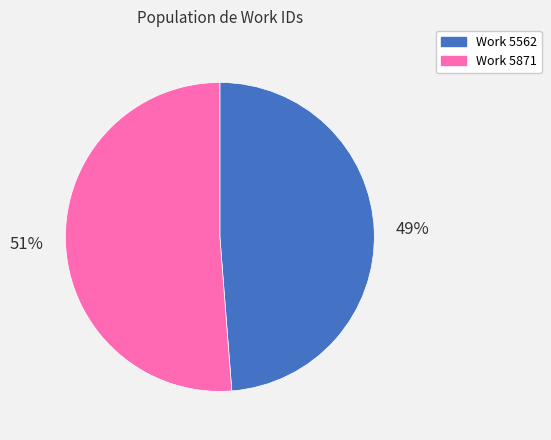

To the nearest percent, what is the difference between the largest and smallest slice percentages?

2%